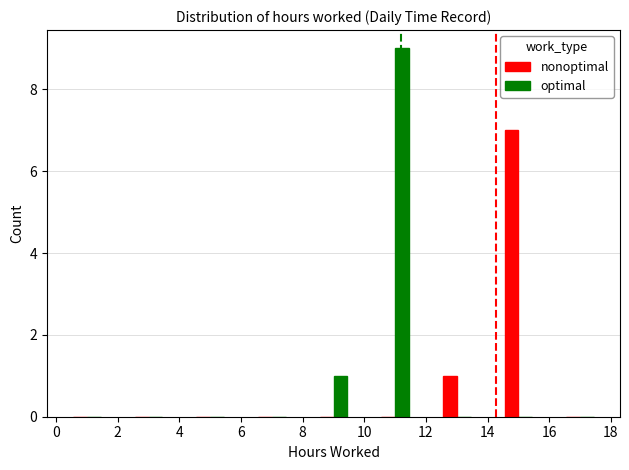

What is the maximum value shown in the chart?

9